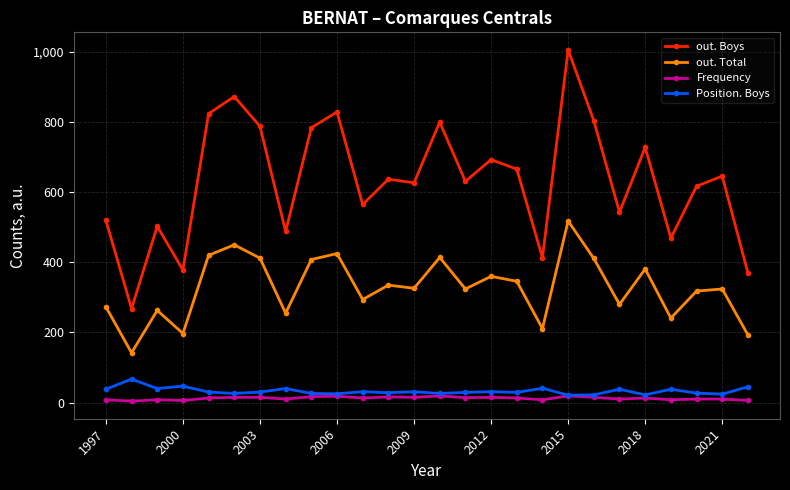

Which series has the largest total across all categories?

out. Boys